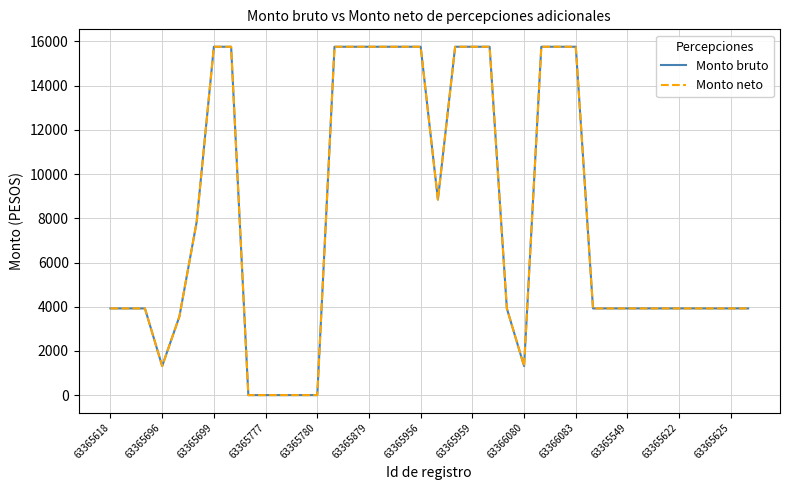

Is this an area chart (filled region under the line)?

No